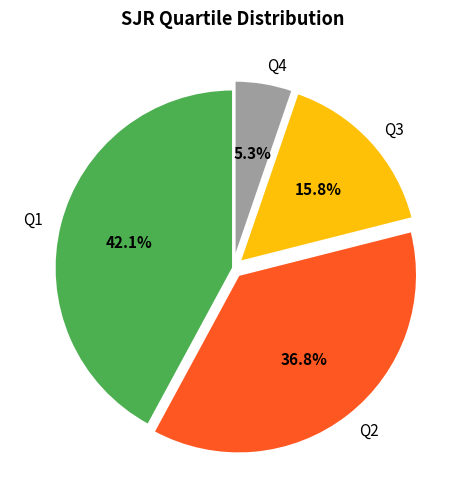

How many slices are in this pie chart?

4